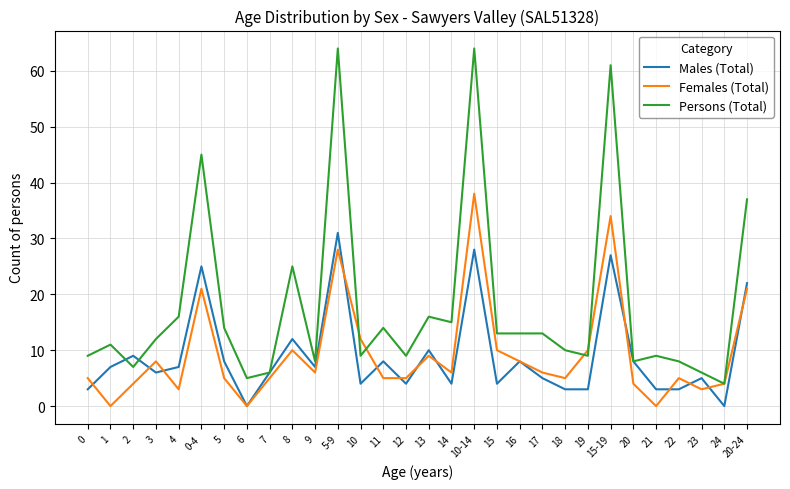

Reading left to right, extract all data points from this chart.

Males (Total): 3	7	9	6	7	25	8	0	6	12	7	31	4	8	4	10	4	28	4	8	5	3	3	27	8	3	3	5	0	22
Females (Total): 5	0	4	8	3	21	5	0	5	10	6	28	12	5	5	9	6	38	10	8	6	5	10	34	4	0	5	3	4	21
Persons (Total): 9	11	7	12	16	45	14	5	6	25	8	64	9	14	9	16	15	64	13	13	13	10	9	61	8	9	8	6	4	37